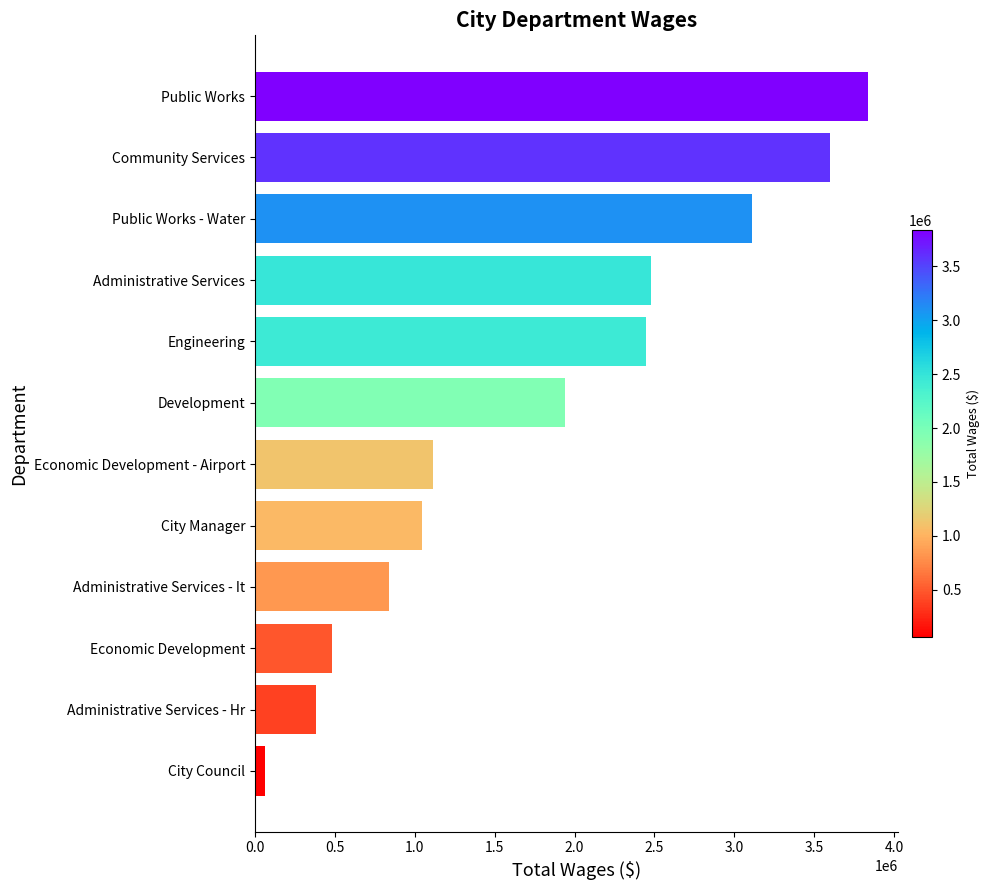

How many distinct data groups are displayed?

1